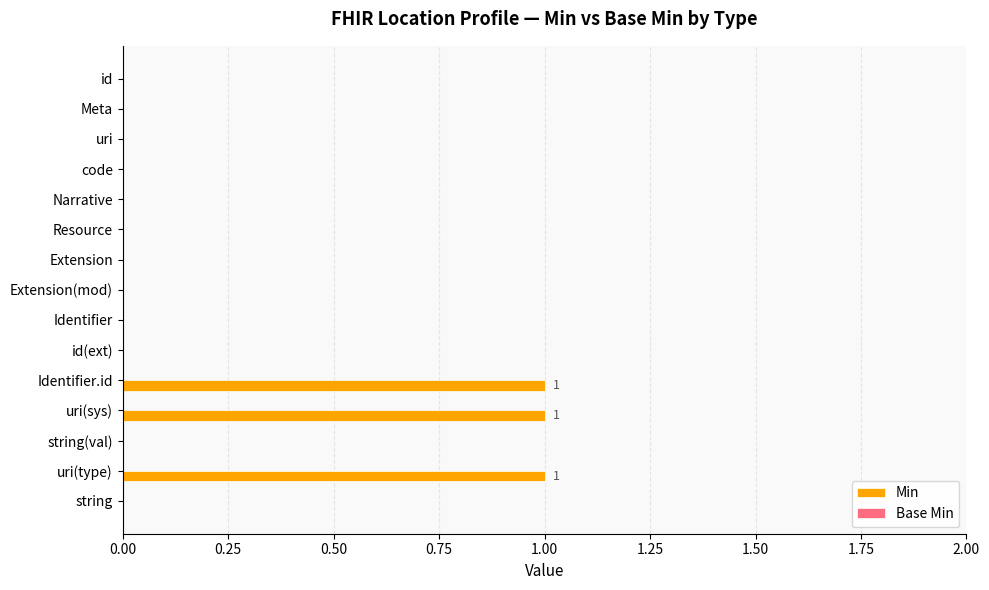

The value at Identifier is -1. True or false?

False